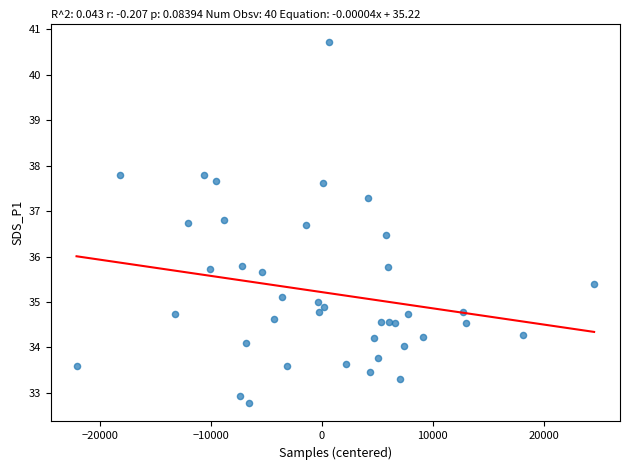

What is the range of X values (max minus min)?

46591.0